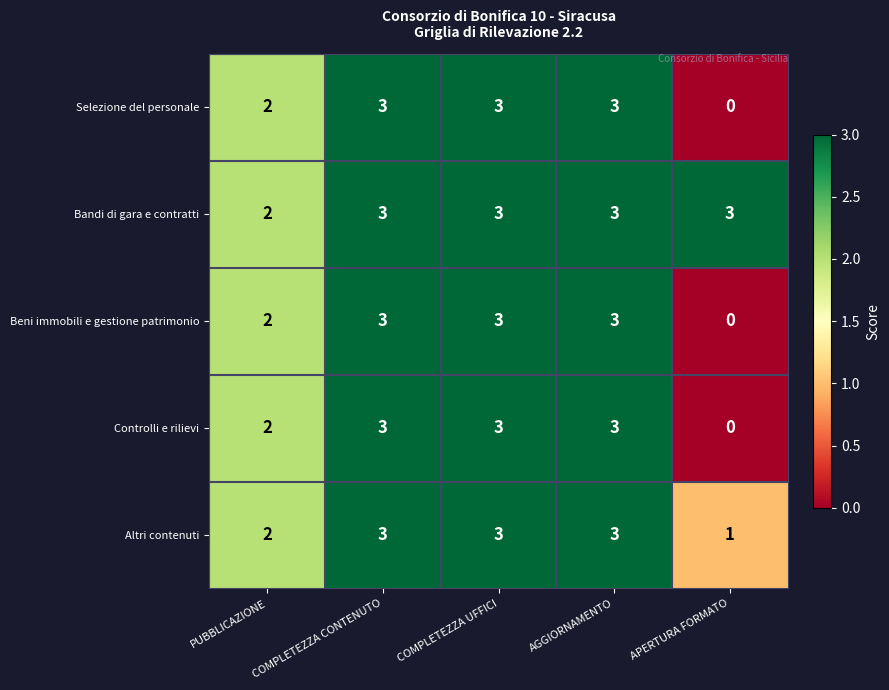

Is it true that Bandi di gara e contratti equals 1 at AGGIORNAMENTO?

False